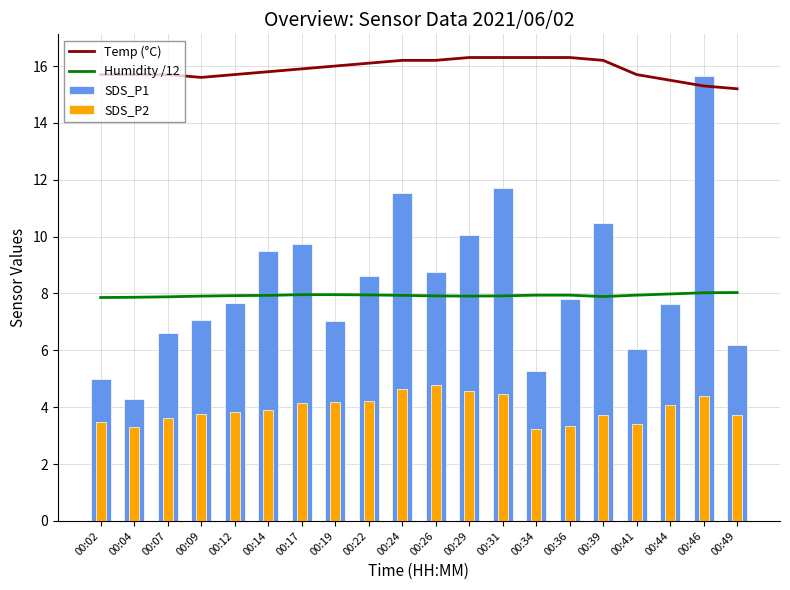

Reading left to right, transcribe all the data shown in this chart.

Temp (°C): 00:02=15.7	00:04=15.7	00:07=15.7	00:09=15.6	00:12=15.7	00:14=15.8	00:17=15.9	00:19=16.0	00:22=16.1	00:24=16.2	00:26=16.2	00:29=16.3	00:31=16.3	00:34=16.3	00:36=16.3	00:39=16.2	00:41=15.7	00:44=15.5	00:46=15.3	00:49=15.2
Humidity /12: 00:02=7.9	00:04=7.9	00:07=7.9	00:09=7.9	00:12=7.9	00:14=7.9	00:17=8.0	00:19=8.0	00:22=8.0	00:24=7.9	00:26=7.9	00:29=7.9	00:31=7.9	00:34=7.9	00:36=7.9	00:39=7.9	00:41=7.9	00:44=8.0	00:46=8.0	00:49=8.0
SDS_P1: 00:02=5.0	00:04=4.3	00:07=6.6	00:09=7.1	00:12=7.7	00:14=9.5	00:17=9.7	00:19=7.0	00:22=8.6	00:24=11.6	00:26=8.8	00:29=10.1	00:31=11.7	00:34=5.3	00:36=7.8	00:39=10.5	00:41=6.0	00:44=7.6	00:46=15.7	00:49=6.2
SDS_P2: 00:02=3.5	00:04=3.3	00:07=3.6	00:09=3.8	00:12=3.8	00:14=3.9	00:17=4.2	00:19=4.2	00:22=4.2	00:24=4.6	00:26=4.8	00:29=4.6	00:31=4.5	00:34=3.2	00:36=3.4	00:39=3.7	00:41=3.4	00:44=4.1	00:46=4.4	00:49=3.7